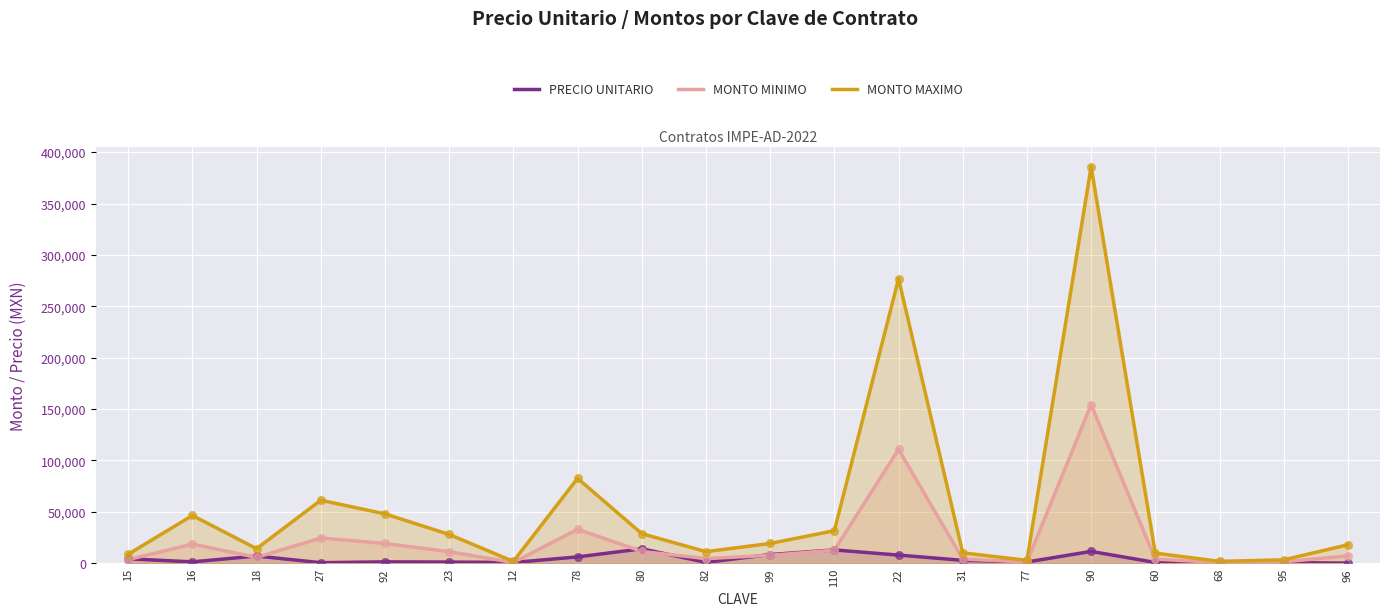

What is the total value across all series at 92?

68543.6